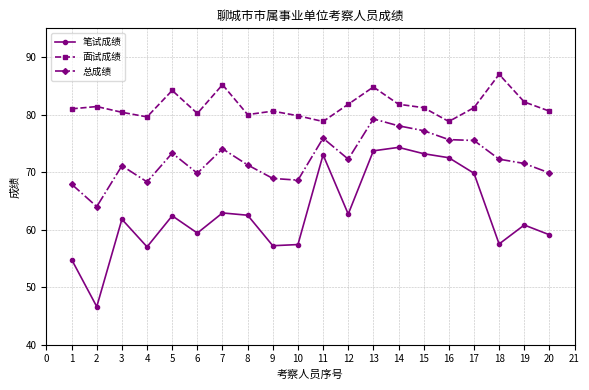

True or false: 笔试成绩 has a value of 79.6 at 4.

False